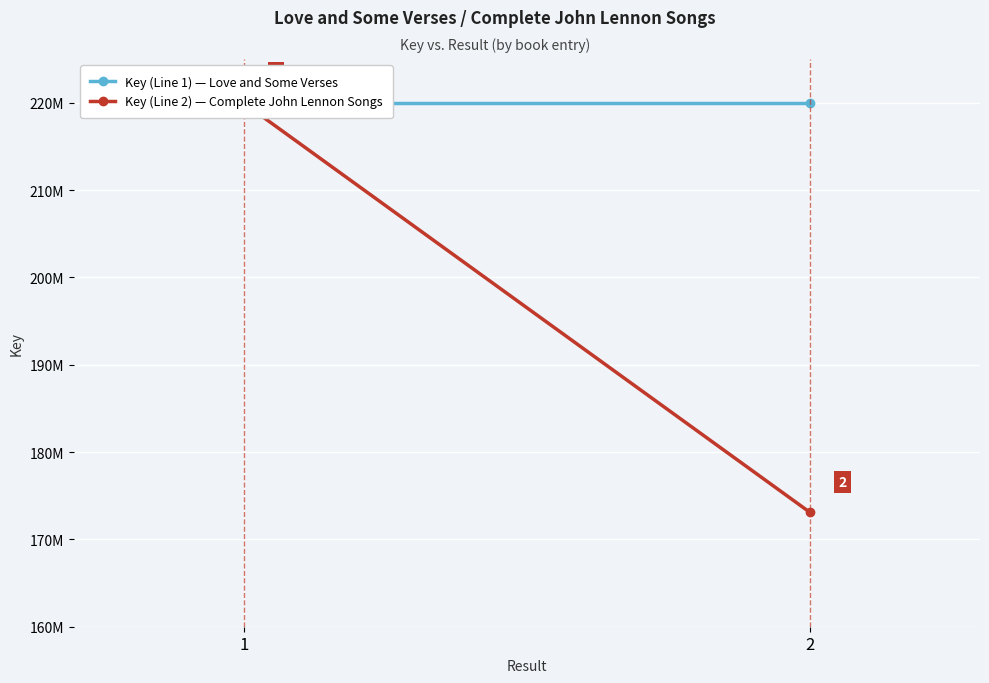

Is it true that Key (Line 1) — Love and Some Verses equals 313496179 at 1?

False